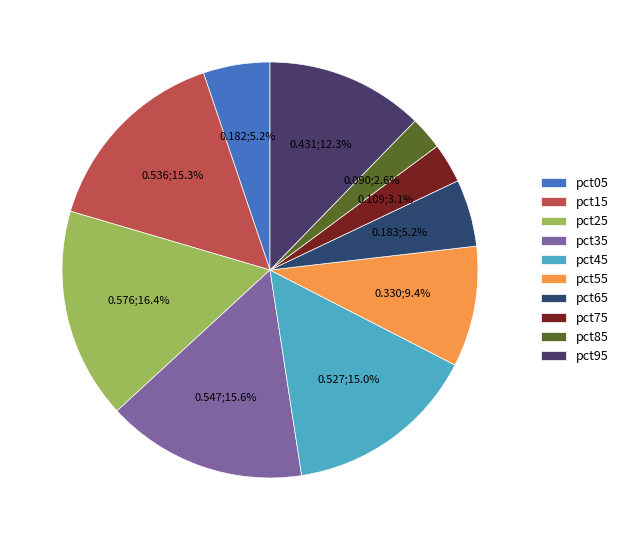

True or false: pct45 accounts for 15% of the total.

True